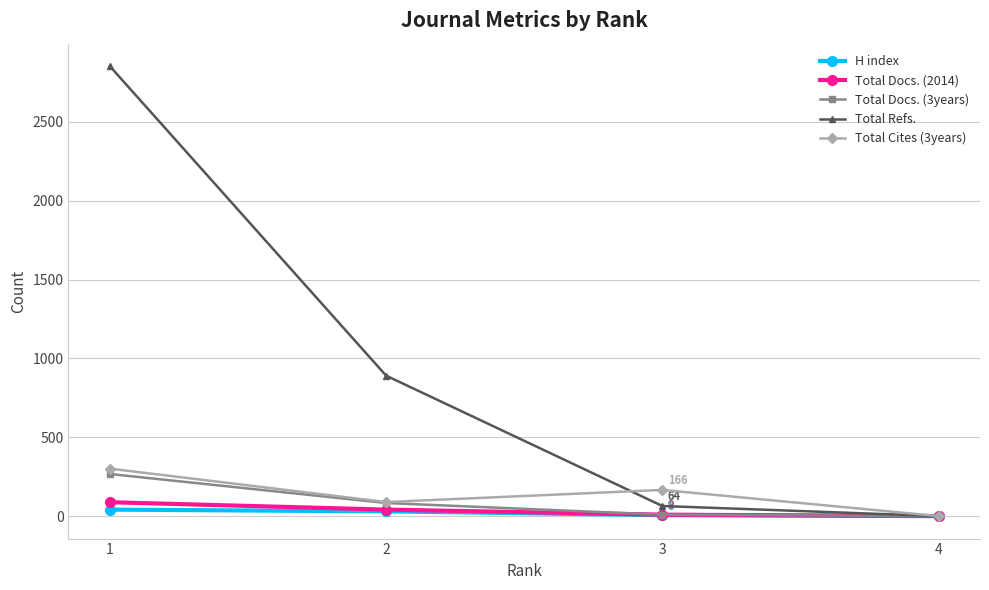

What value does the Total Cites (3years) series have at 1?

301